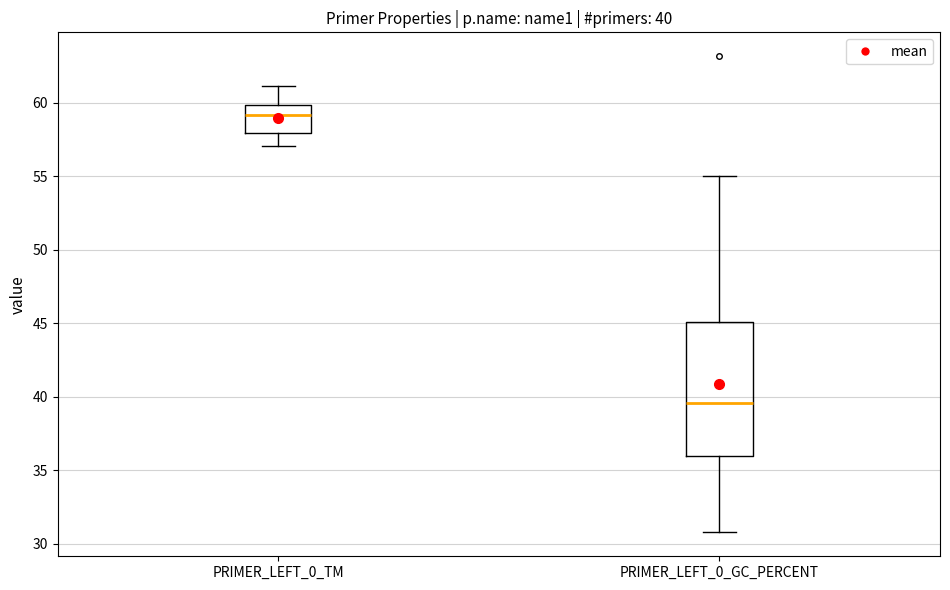

Which box's median line is the lowest?

PRIMER_LEFT_0_GC_PERCENT